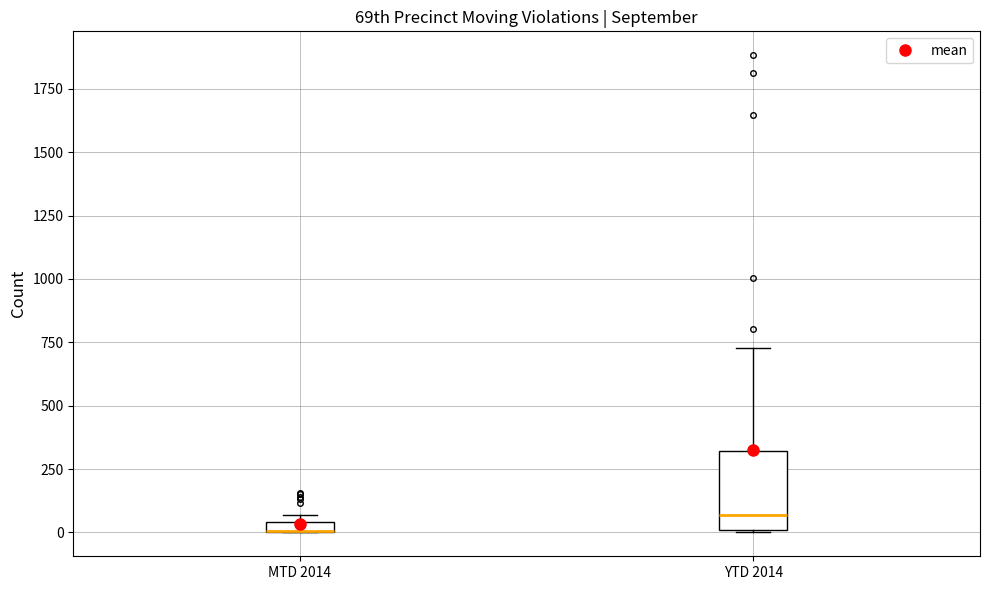

Where is the upper edge of the box for MTD 2014 on the y-axis? The values are not printed on the chart, so give them approximately, as read against the axis.

50